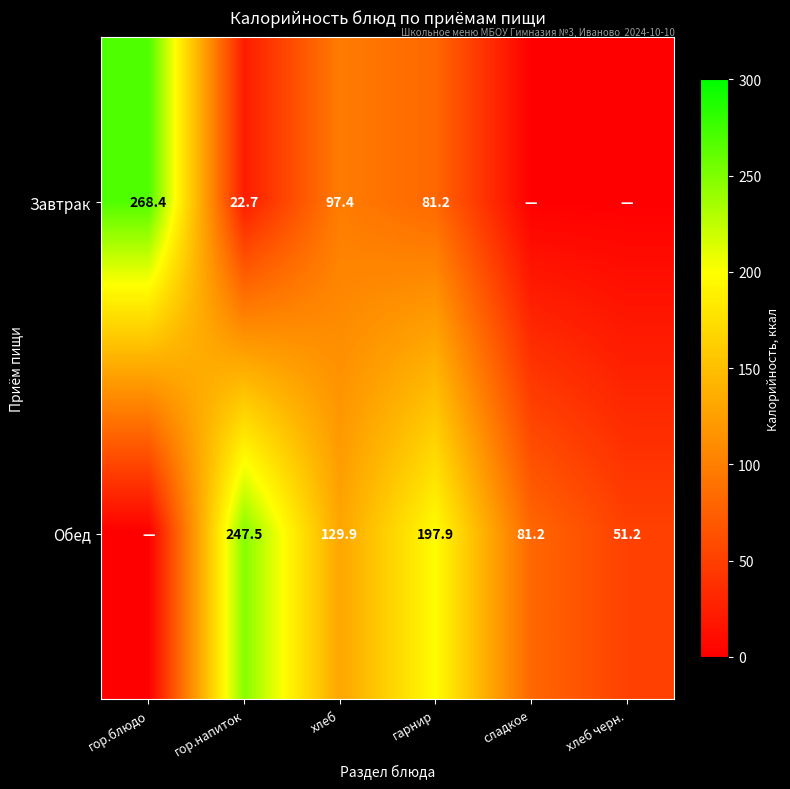

What is the total value across all series at гарнир?

279.1